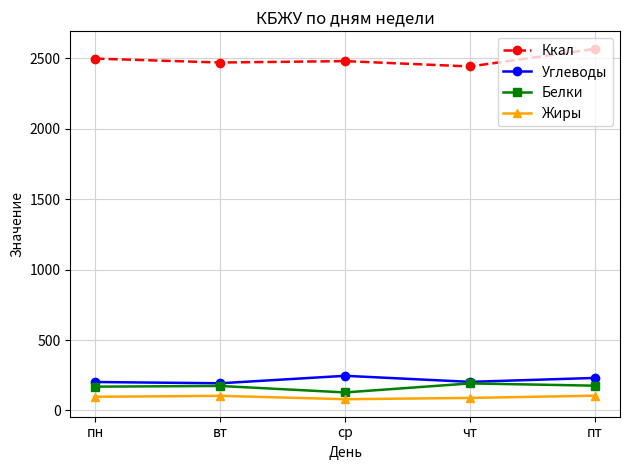

What is the label of the 1st point from the right?

пт